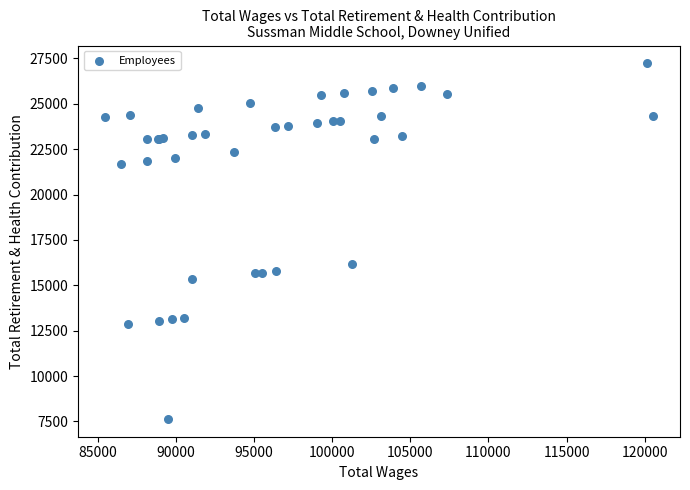

What Y value in the scatter plot is closest to 17432?

16187